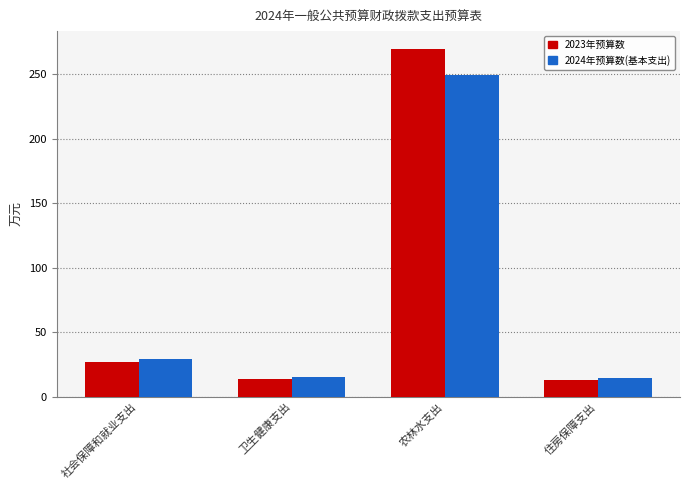

The value of 2023年预算数 at 住房保障支出 is 13.4. True or false?

True